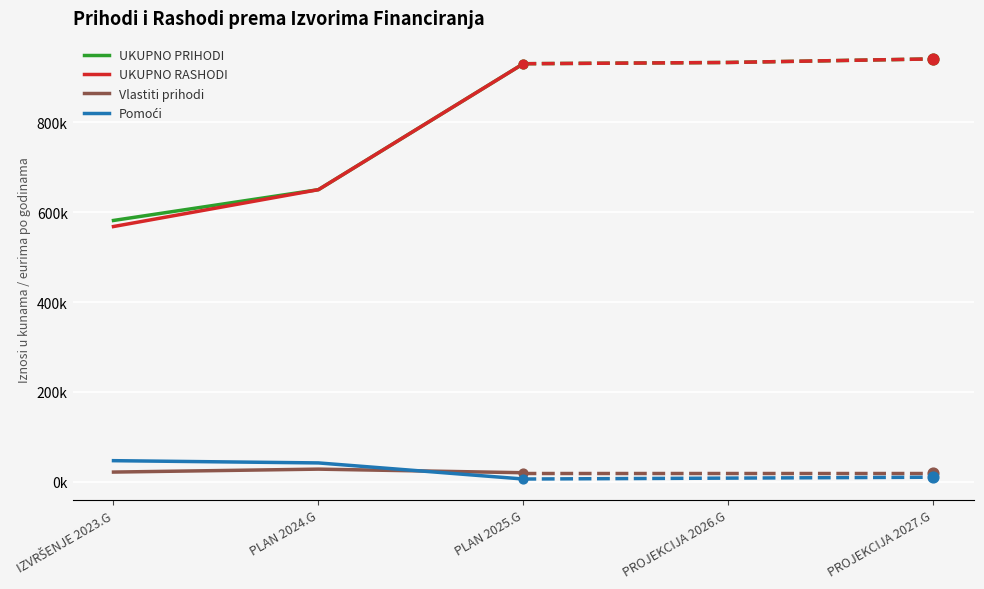

What is the total value across all series at IZVRŠENJE 2023.G?

1218143.6